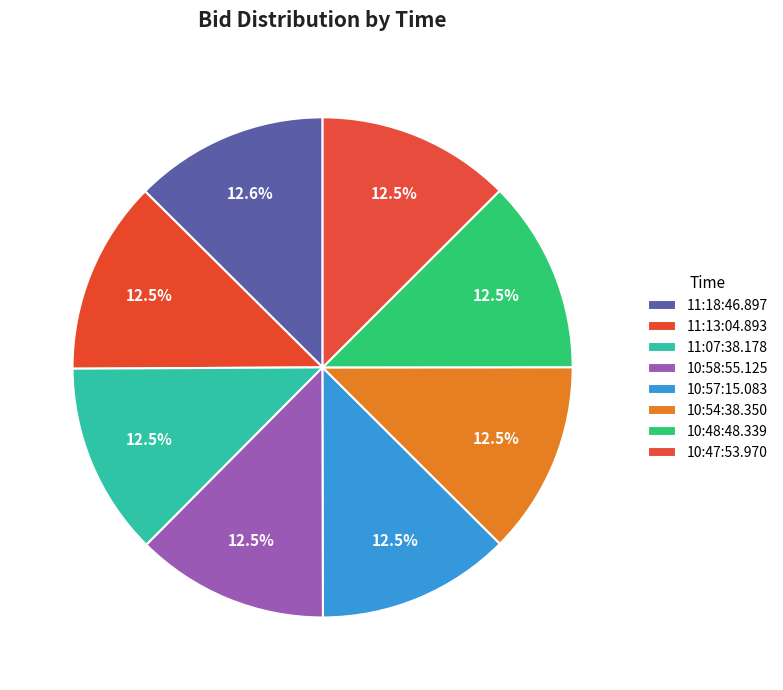

Is it true that 11:07:38.178 is 25% of the pie?

False